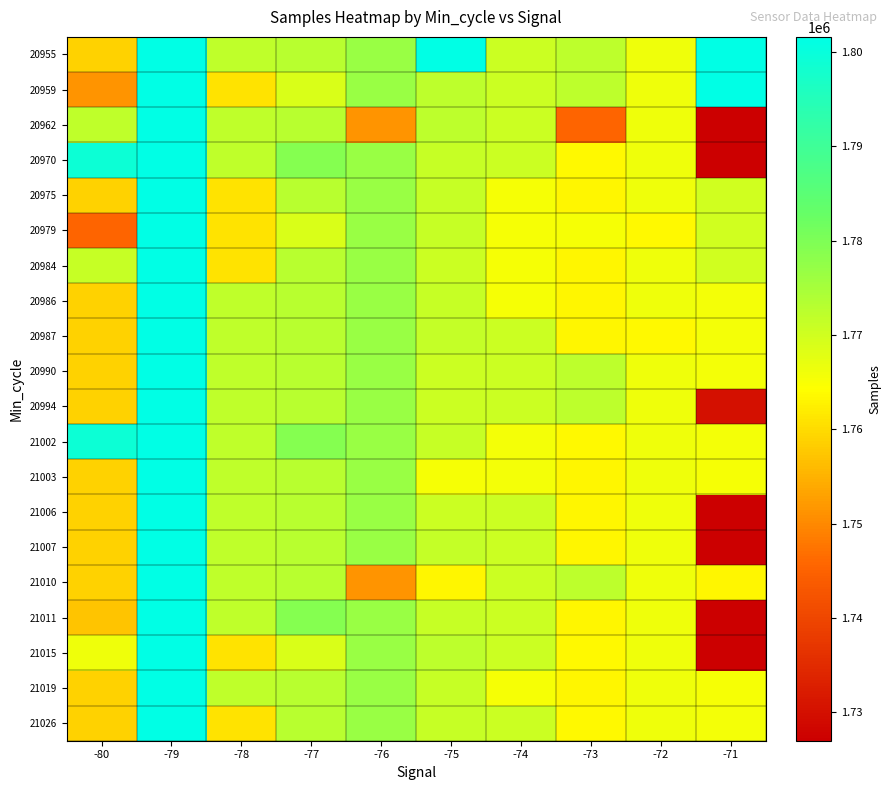

At how many categories does at least one series exceed 1734474?

10